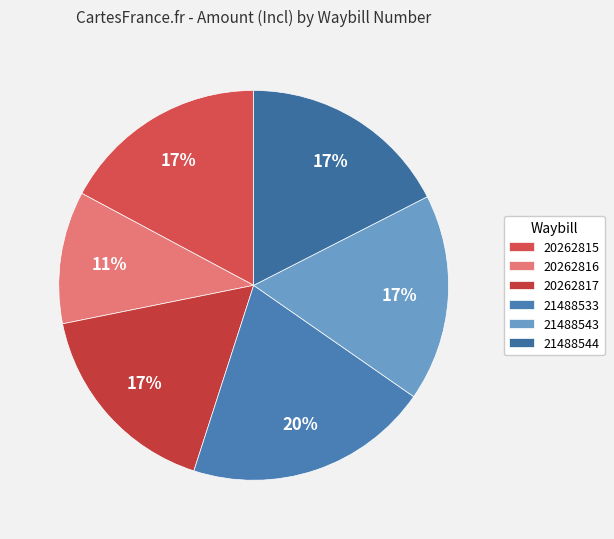

How many segments does this pie chart have?

6